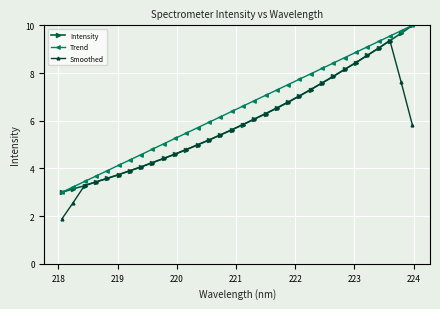

Reading left to right, what are all the values shown in this chart?

Intensity: 3.0	3.1	3.3	3.4	3.6	3.7	3.9	4.1	4.2	4.4	4.6	4.8	5.0	5.2	5.4	5.6	5.8	6.1	6.3	6.5	6.8	7.0	7.3	7.6	7.9	8.2	8.4	8.7	9.0	9.4	9.7	10.0
Trend: 3.0	3.2	3.5	3.7	3.9	4.1	4.4	4.6	4.8	5.0	5.3	5.5	5.7	5.9	6.2	6.4	6.6	6.8	7.1	7.3	7.5	7.7	8.0	8.2	8.4	8.6	8.9	9.1	9.3	9.5	9.8	10.0
Smoothed: 1.9	2.6	3.3	3.4	3.6	3.7	3.9	4.1	4.2	4.4	4.6	4.8	5.0	5.2	5.4	5.6	5.8	6.1	6.3	6.5	6.8	7.0	7.3	7.6	7.9	8.2	8.4	8.7	9.0	9.4	7.6	5.8